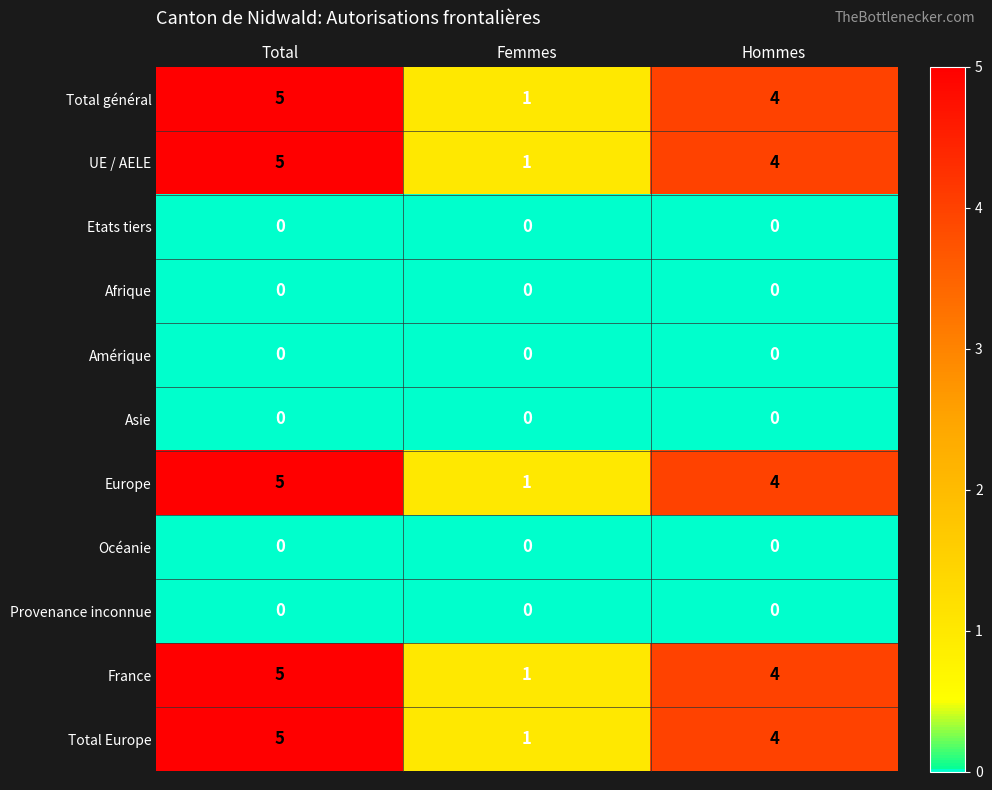

What is the maximum value shown in the chart?

5